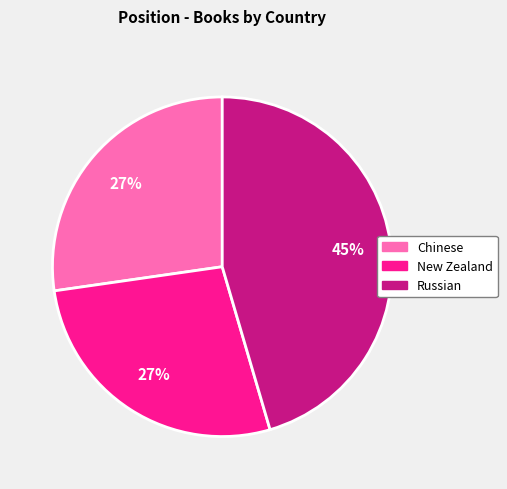

Is there any slice that represents more than half of the pie?

No